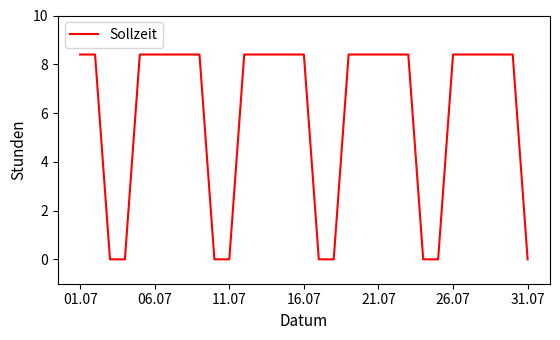

What is the maximum value shown in the chart?

8.4